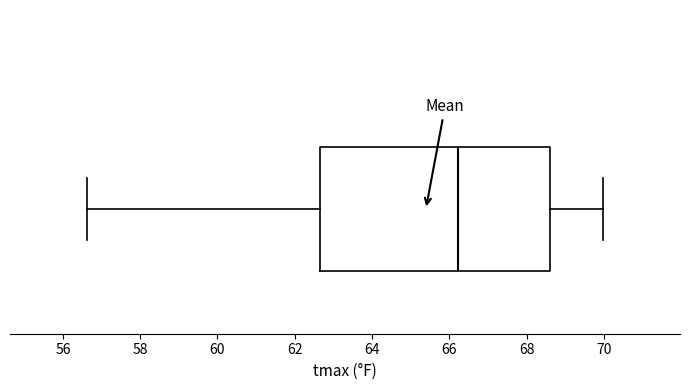

Transcribe this box plot: give where the median line is, the range the box spans, and where the two whiskers end, as read against the x-axis. The values are not printed on the chart, so give them approximately, as read against the axis.

median 66.2, box 62.6 to 68.6, whiskers 56.6 to 70.0